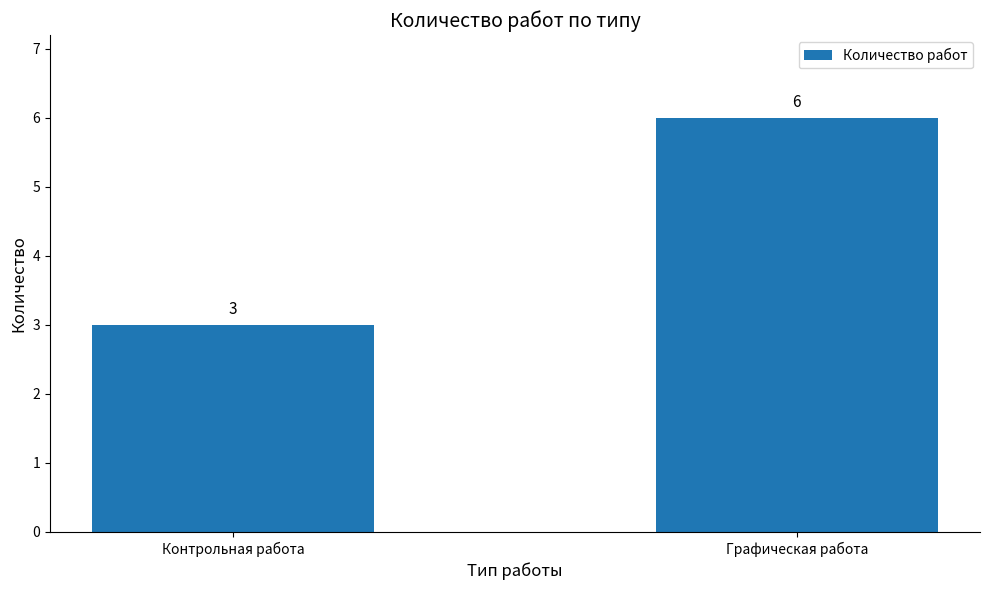

How many values are between 3 and 6?

2